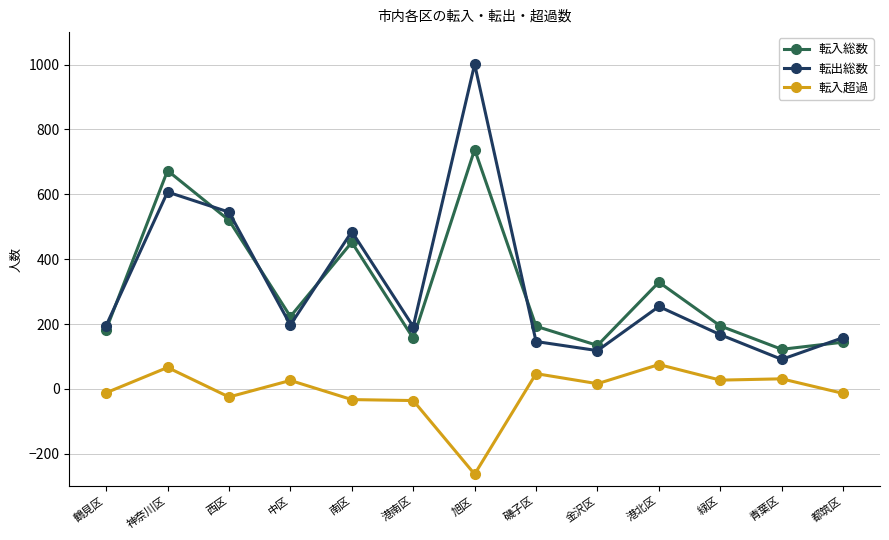

List the series in order of their peak value, highest first.

転出総数, 転入総数, 転入超過